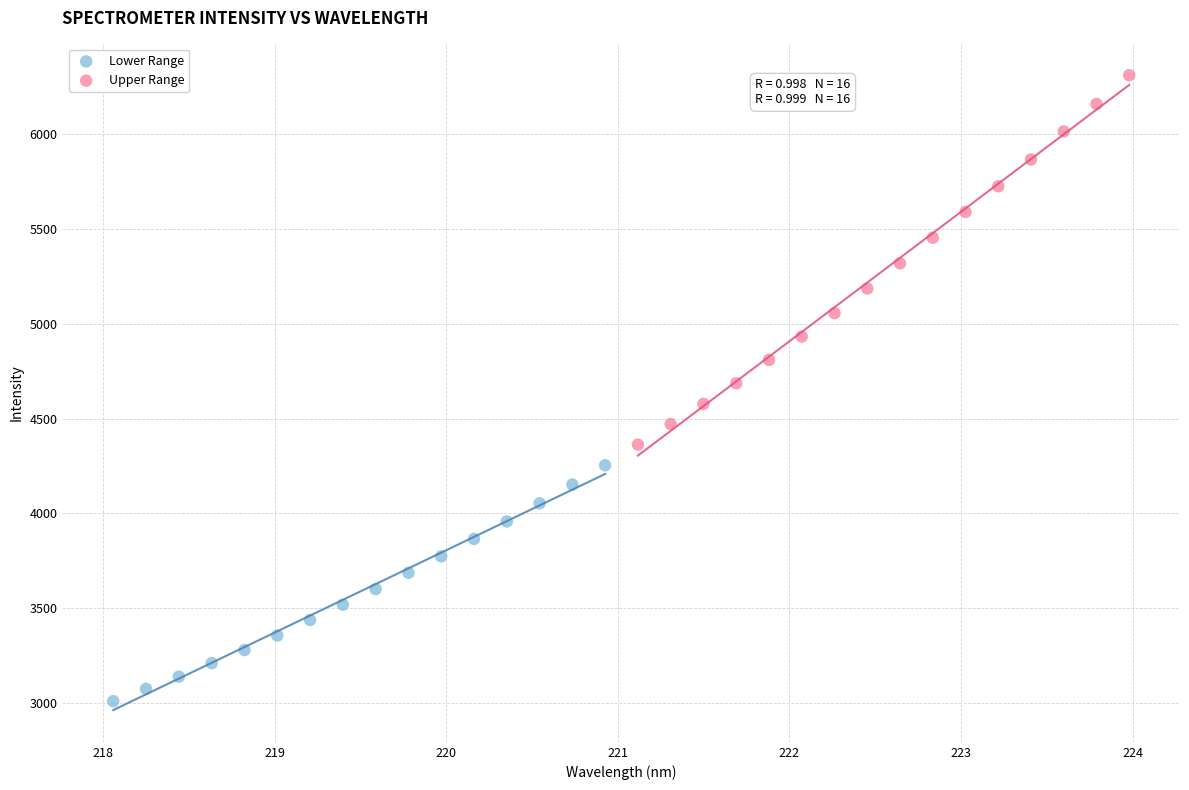

Which series contains the highest Y value?

Upper Range